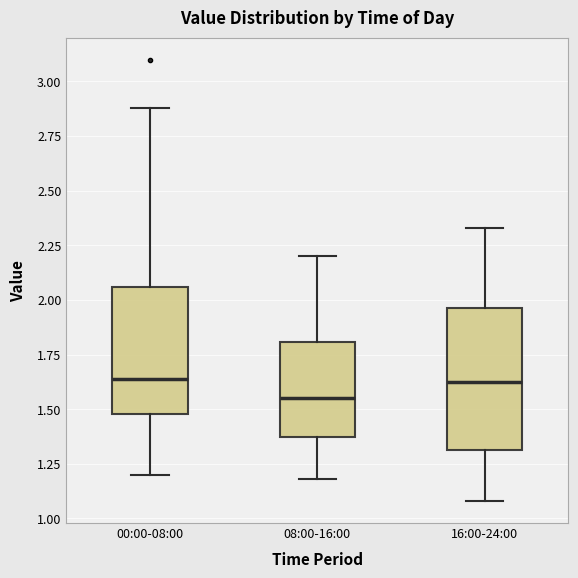

Where does the median line of the box for 00:00-08:00 sit on the y-axis? The values are not printed on the chart, so give them approximately, as read against the axis.

1.65